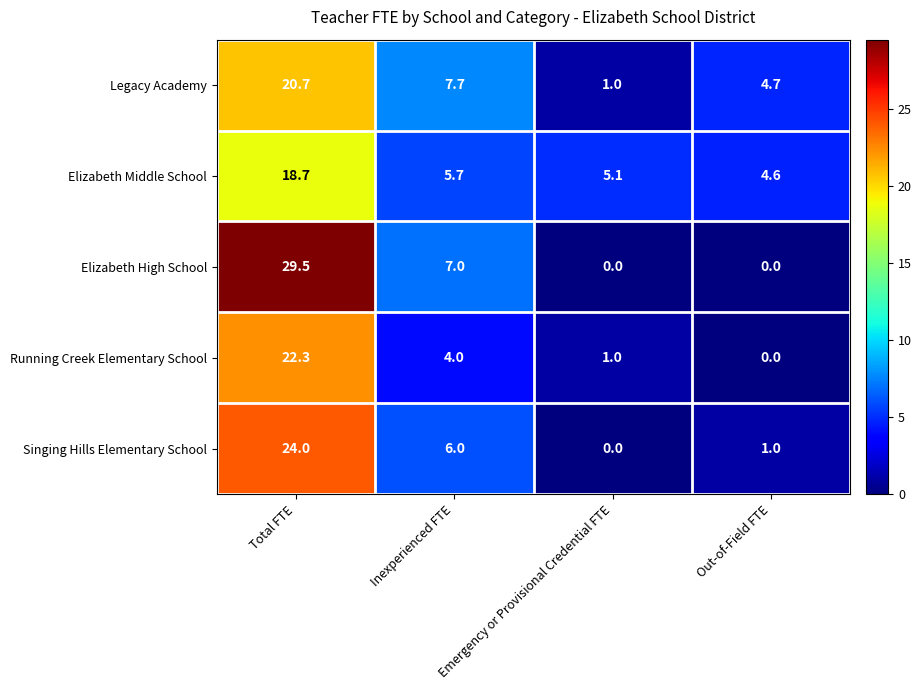

What is the average value of the Legacy Academy series?

8.5